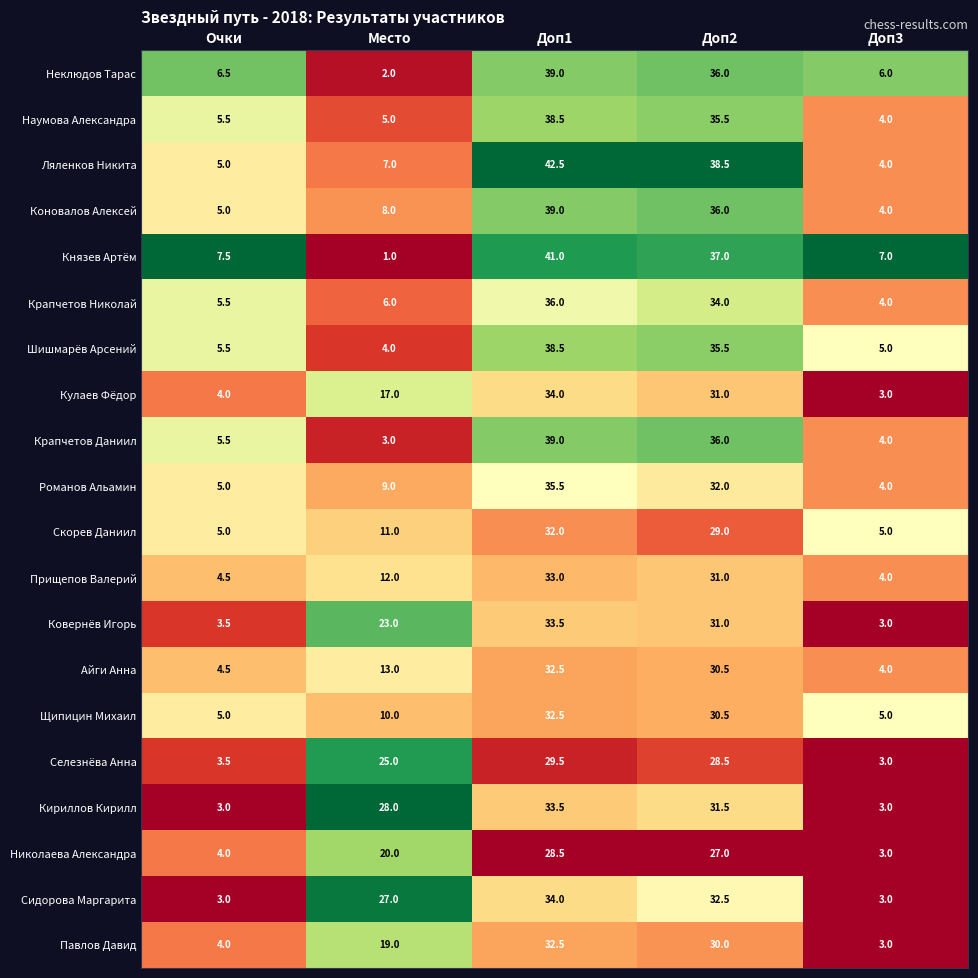

Is the value of Айги Анна at Очки greater than the value of Крапчетов Николай at Доп2?

No